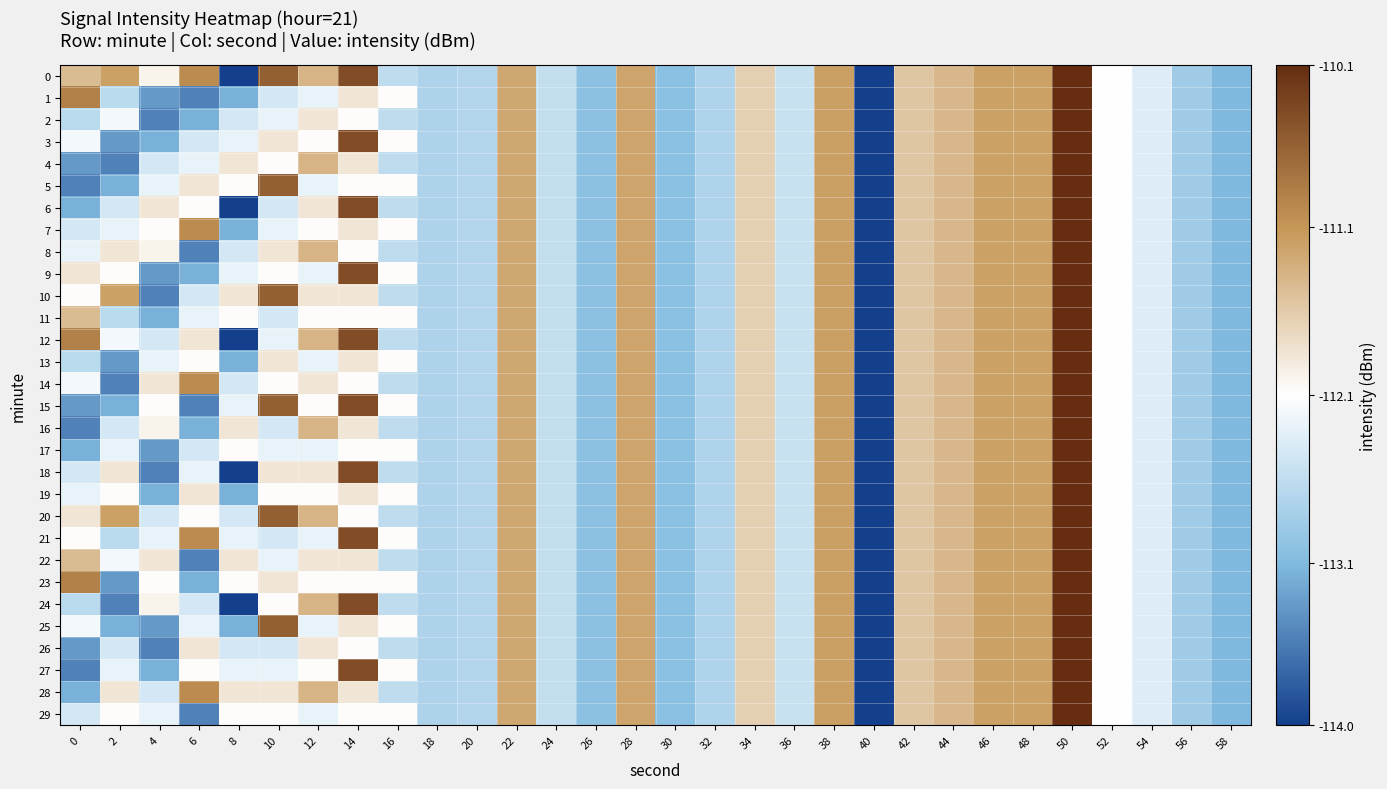

What is the smallest value displayed?

-114.0